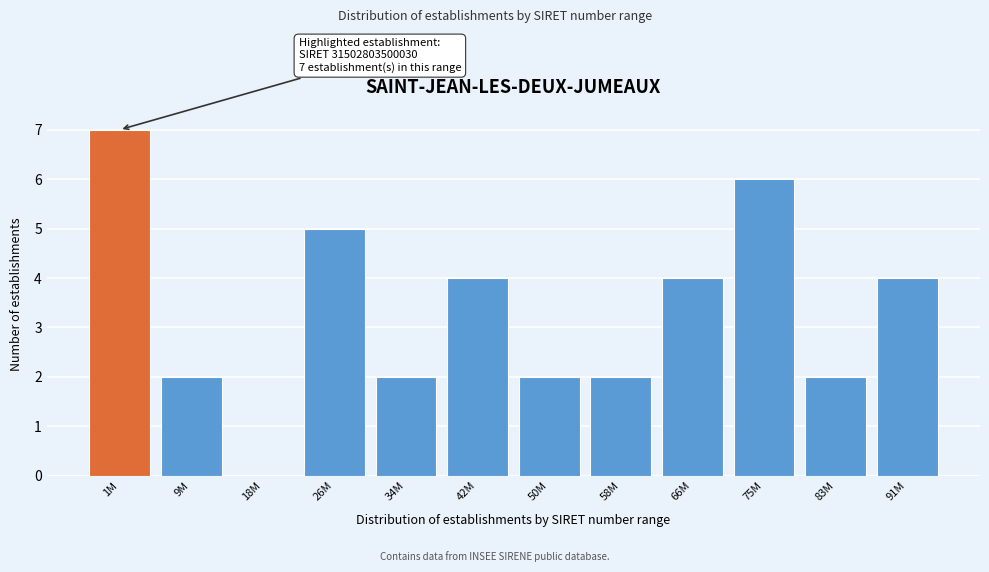

Reading left to right, what are all the values shown in this chart?

1M=7	9M=2	18M=0	26M=5	34M=2	42M=4	50M=2	58M=2	66M=4	75M=6	83M=2	91M=4